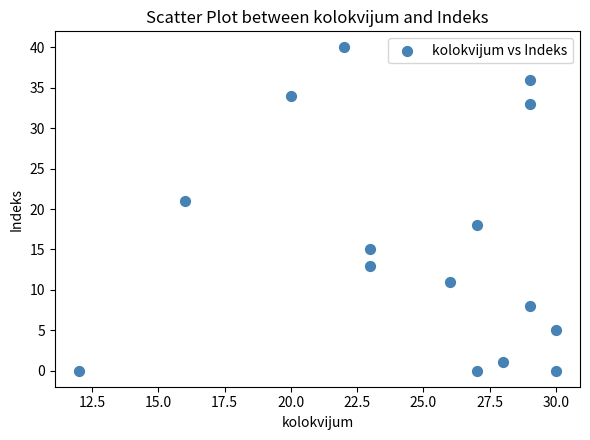

What is the range of Y values (max minus min)?

40